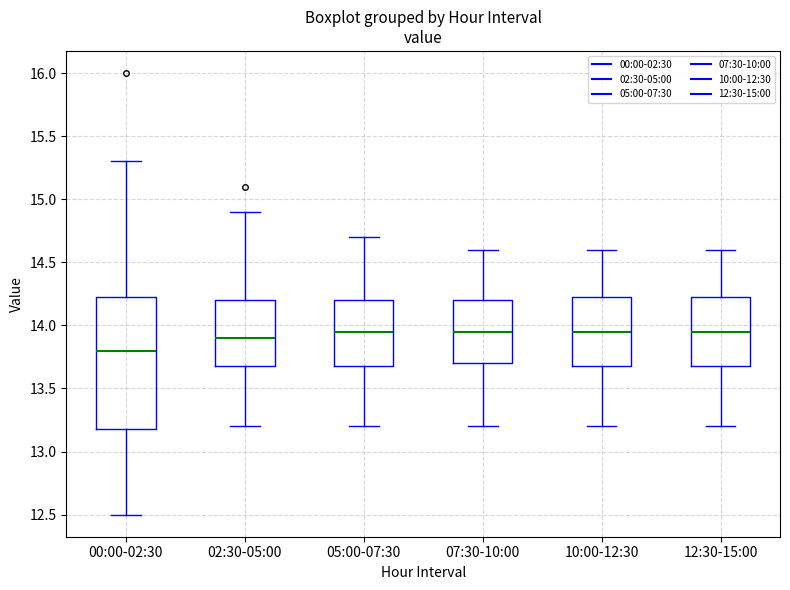

Comparing the boxes themselves (not the whiskers), which one is the tallest?

00:00-02:30